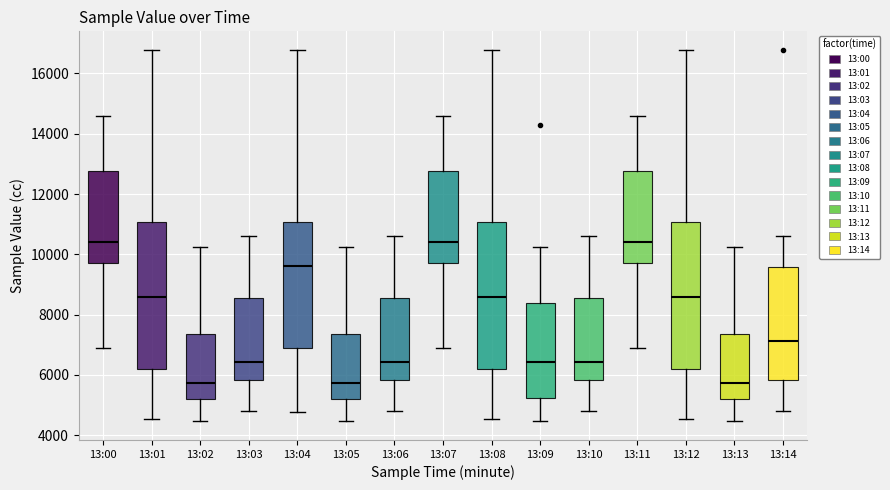

Reading left to right, transcribe this box plot: for each box, give where its median line is, the range the box spans, and where its two whiskers end, as read against the y-axis. The values are not printed on the chart, so give them approximately, as read against the axis.

13:00: median 10400, box 9800 to 12800, whiskers 6800 to 14600
13:01: median 8600, box 6200 to 11000, whiskers 4600 to 16800
13:02: median 5800, box 5200 to 7400, whiskers 4400 to 10200
13:03: median 6400, box 5800 to 8600, whiskers 4800 to 10600
13:04: median 9600, box 7000 to 11000, whiskers 4800 to 16800
13:05: median 5800, box 5200 to 7400, whiskers 4400 to 10200
13:06: median 6400, box 5800 to 8600, whiskers 4800 to 10600
13:07: median 10400, box 9800 to 12800, whiskers 6800 to 14600
13:08: median 8600, box 6200 to 11000, whiskers 4600 to 16800
13:09: median 6400, box 5200 to 8400, whiskers 4400 to 10200
13:10: median 6400, box 5800 to 8600, whiskers 4800 to 10600
13:11: median 10400, box 9800 to 12800, whiskers 6800 to 14600
13:12: median 8600, box 6200 to 11000, whiskers 4600 to 16800
13:13: median 5800, box 5200 to 7400, whiskers 4400 to 10200
13:14: median 7200, box 5800 to 9600, whiskers 4800 to 10600